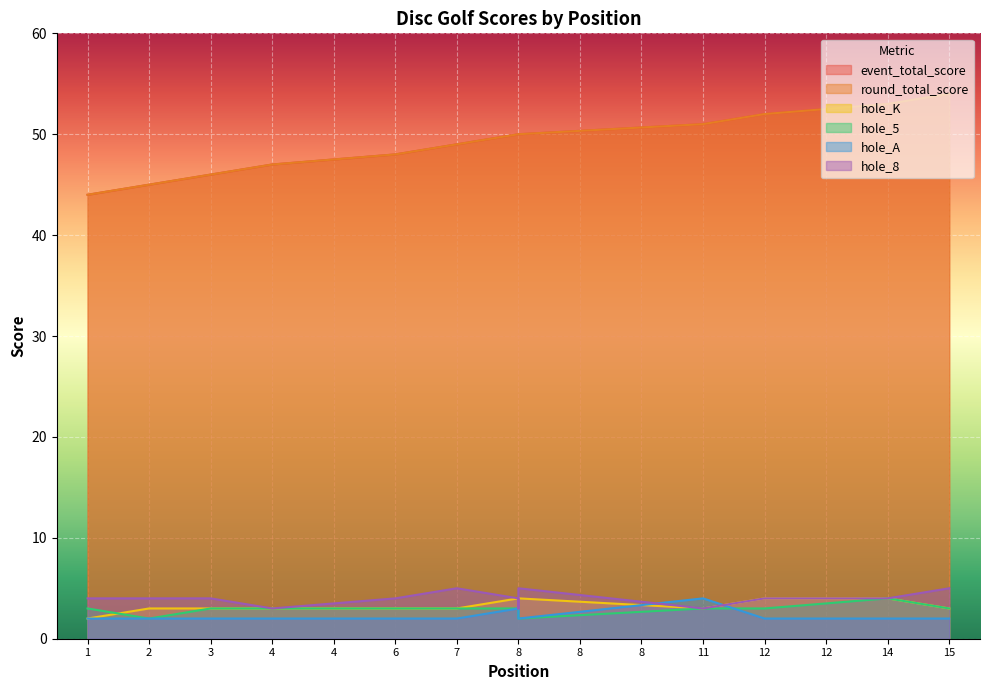

How many values in the hole_8 series exceed 4?

3